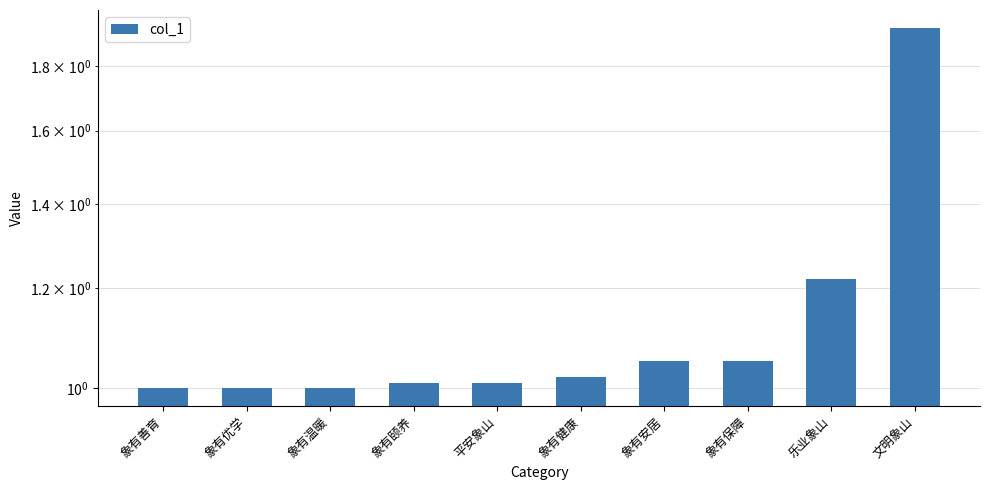

What is the difference between the values at 象有优学 and 象有保障?

0.1